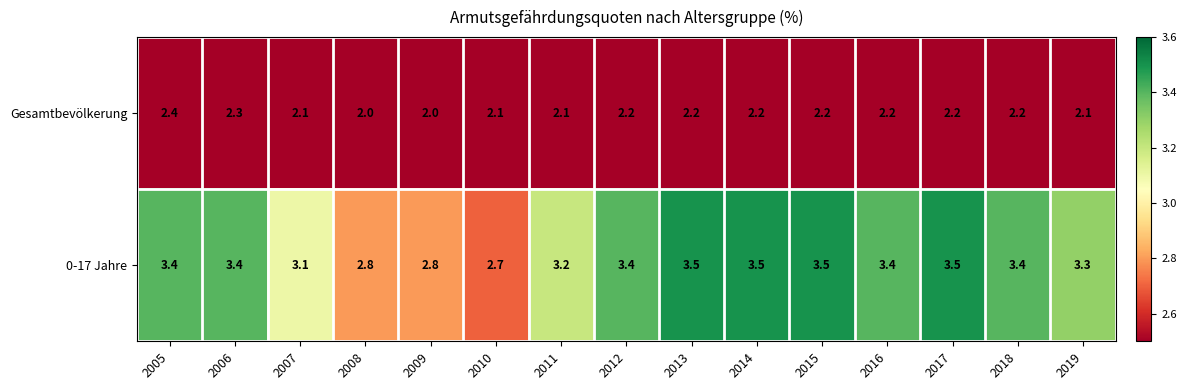

At which category is the sum across all series the highest?

2005